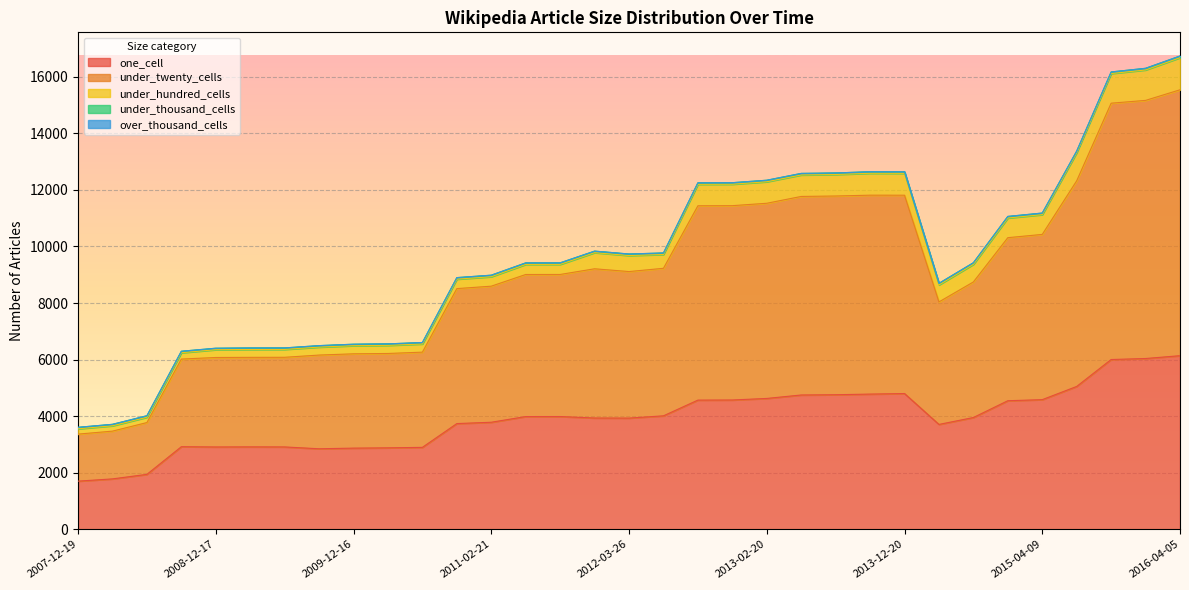

Which has a higher value, 2010-04-01 or 2015-07-03?

2015-07-03